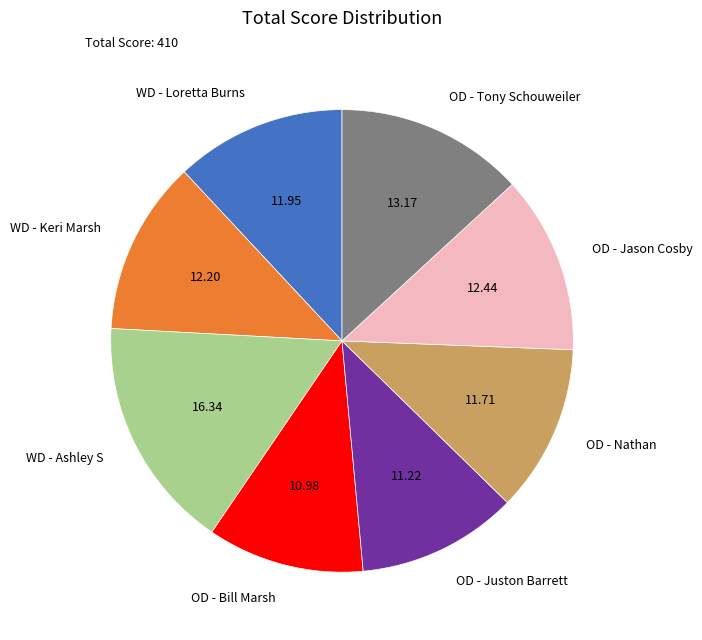

Do WD - Loretta Burns and OD - Tony Schouweiler together represent more than half of the pie?

No